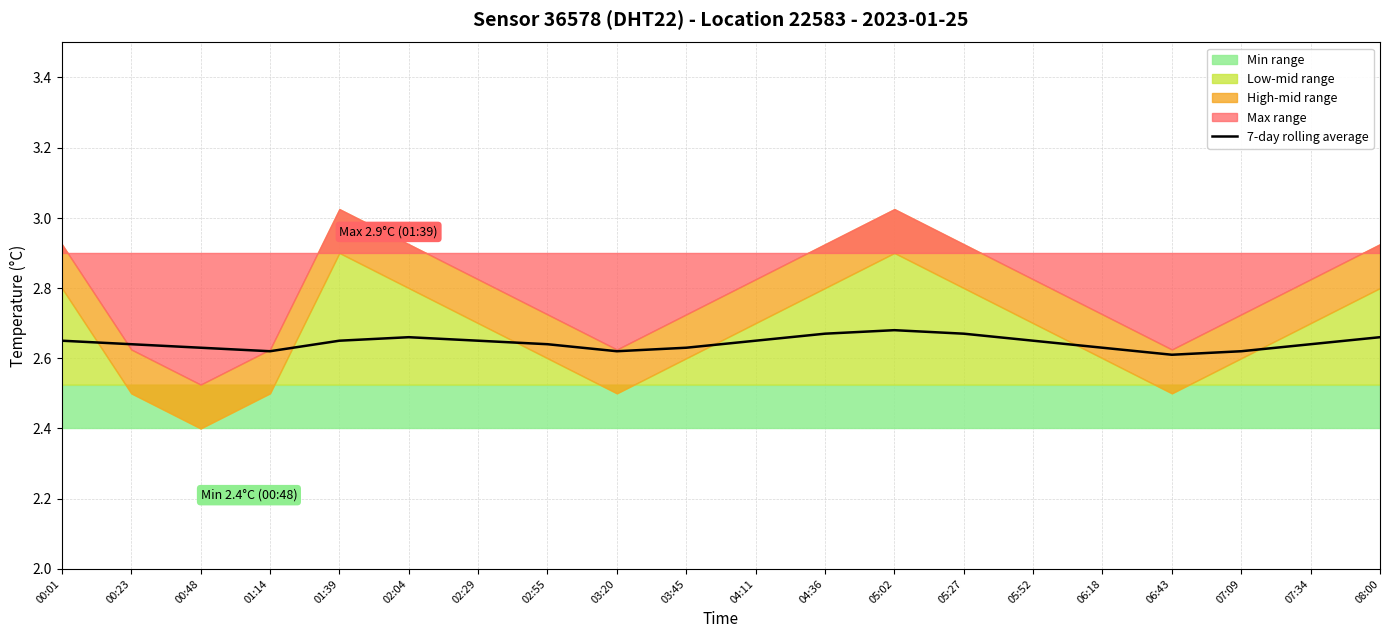

Which label corresponds to the largest value in the chart?

05:02